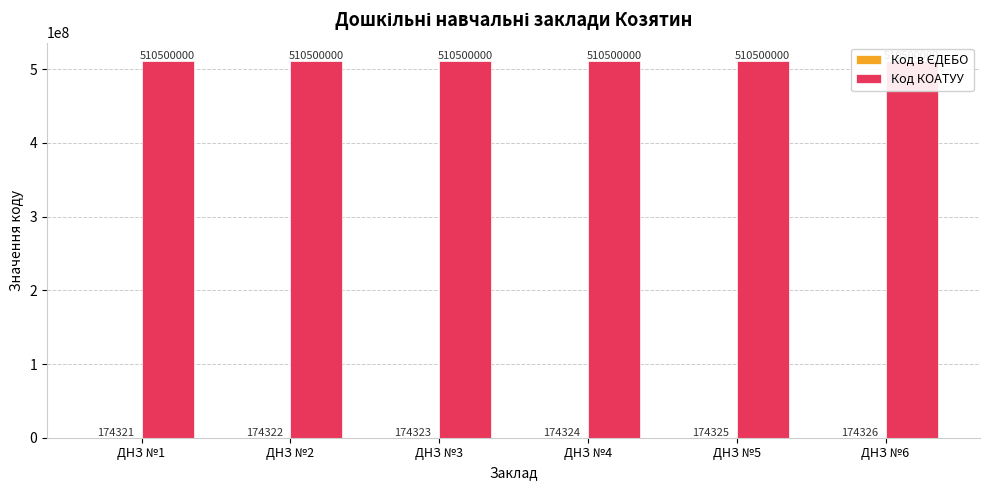

What is the lowest value of the Код в ЄДЕБО series?

174321